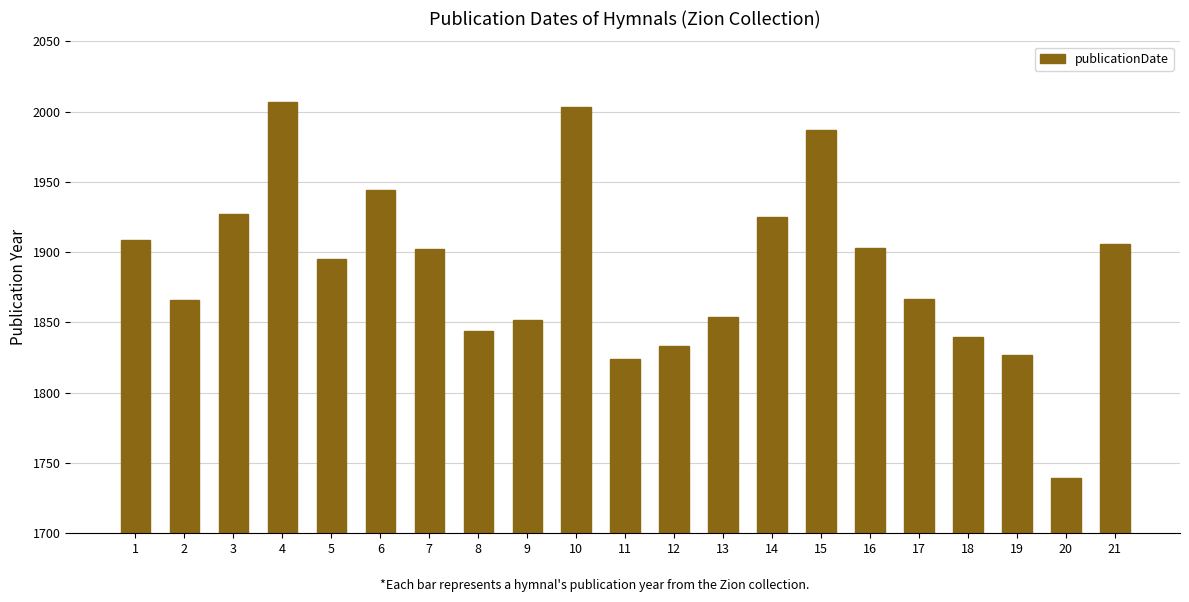

The value at 11 is 1133. True or false?

False